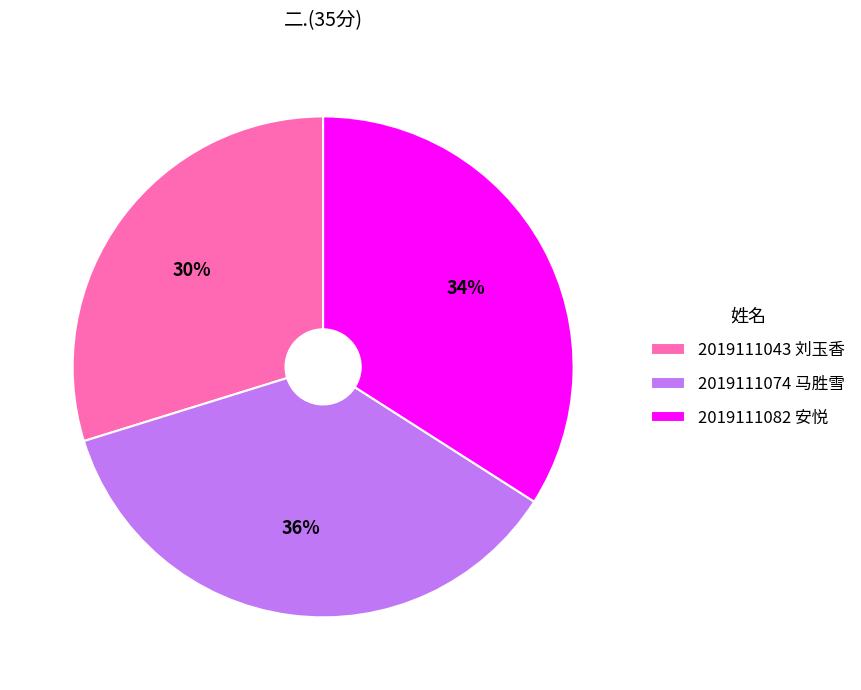

To the nearest percent, what is the difference between the 2019111043 刘玉香 and 2019111082 安悦 slice percentages?

4%